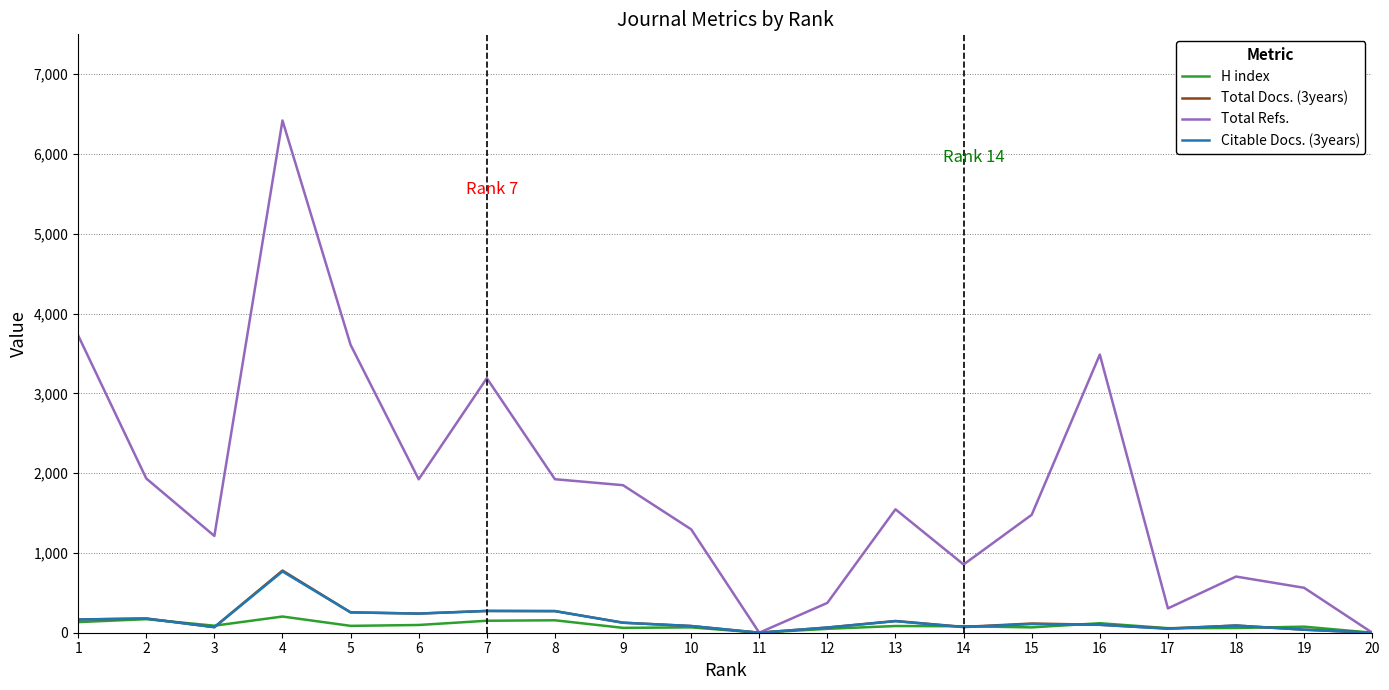

What is the highest value of the H index series?

203